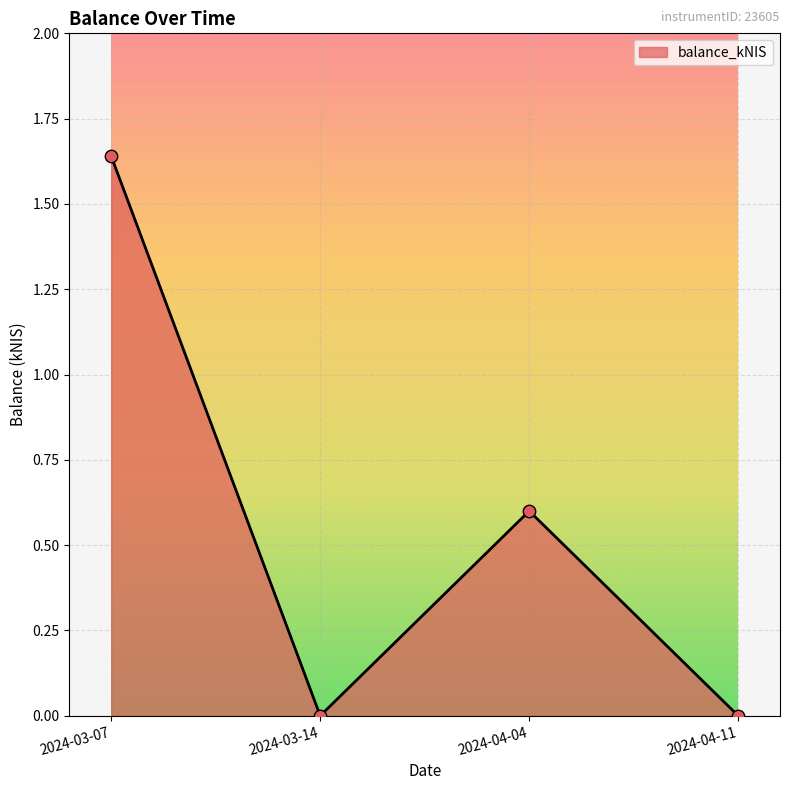

What is the change in value from 2024-03-07 to 2024-04-11?

-1.6